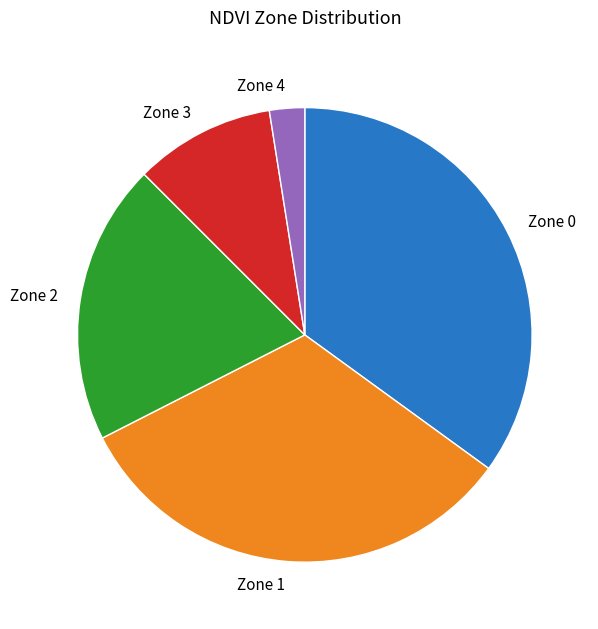

Rank the categories by value from highest to lowest.

Zone 0, Zone 1, Zone 2, Zone 3, Zone 4